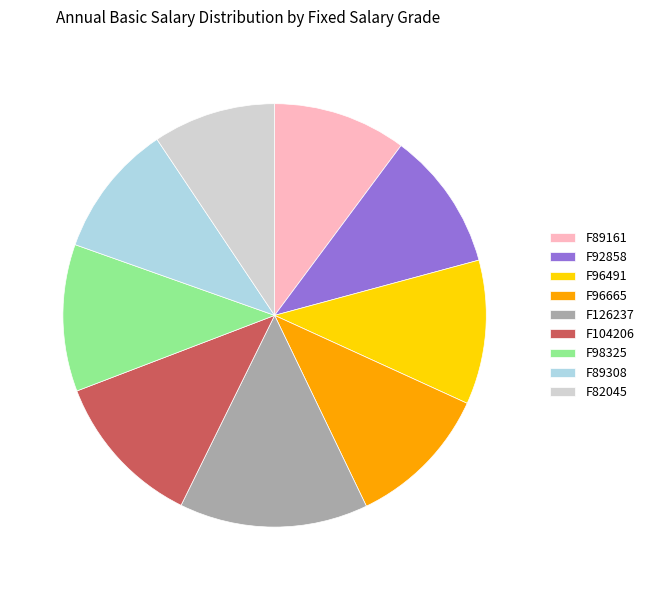

Which has a higher value, F96491 or F126237?

F126237